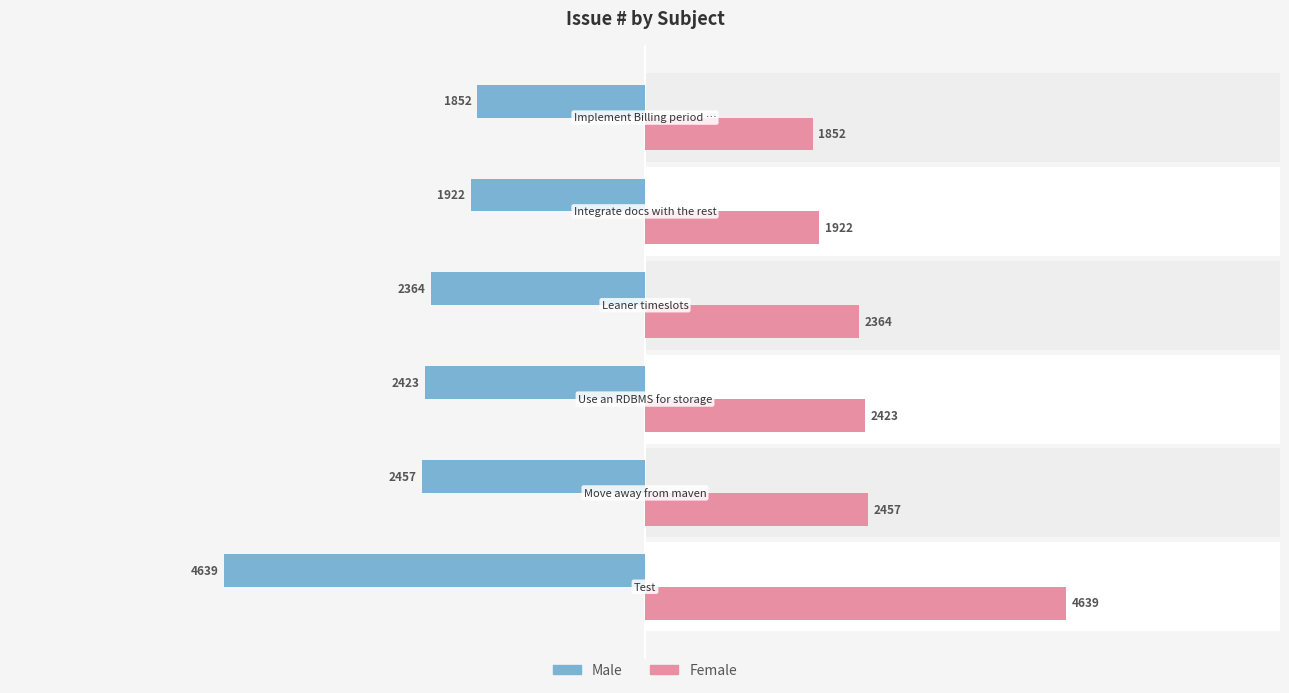

Rank the series by their maximum value, from lowest to highest.

Male, Female